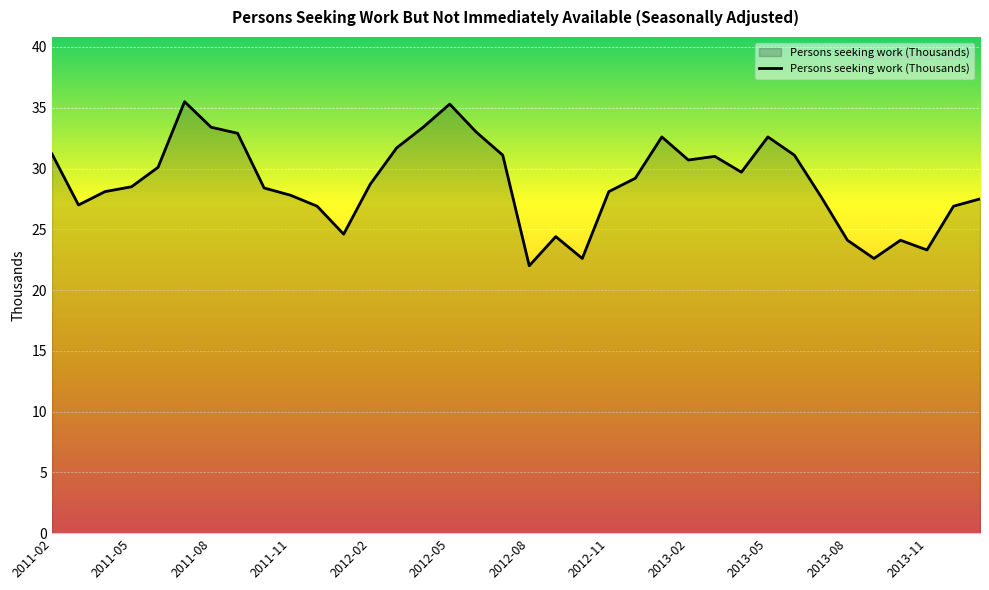

How many lines are shown in the chart?

1